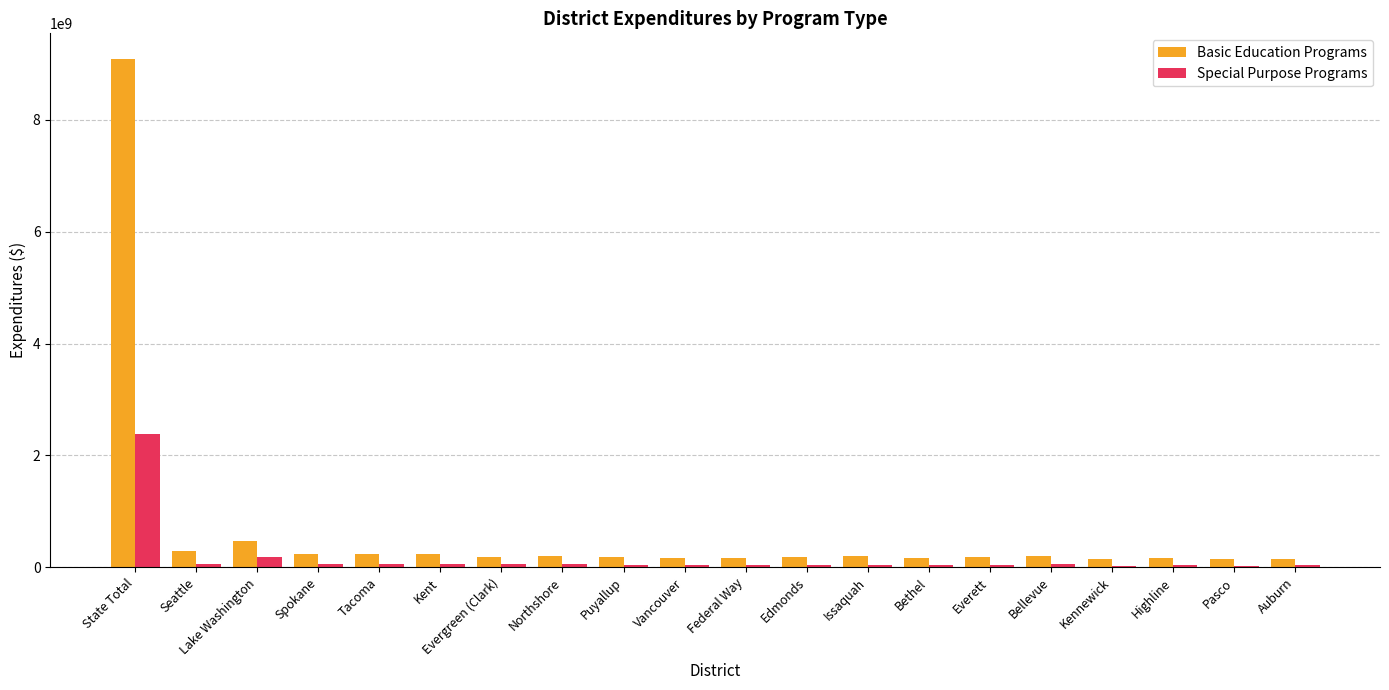

What is the highest value of the Special Purpose Programs series?

2383622912.2